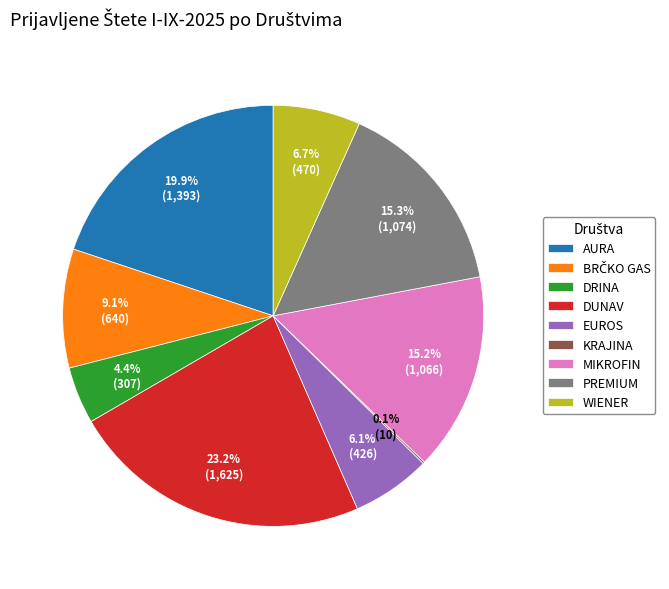

Which category has the biggest portion of the pie?

DUNAV